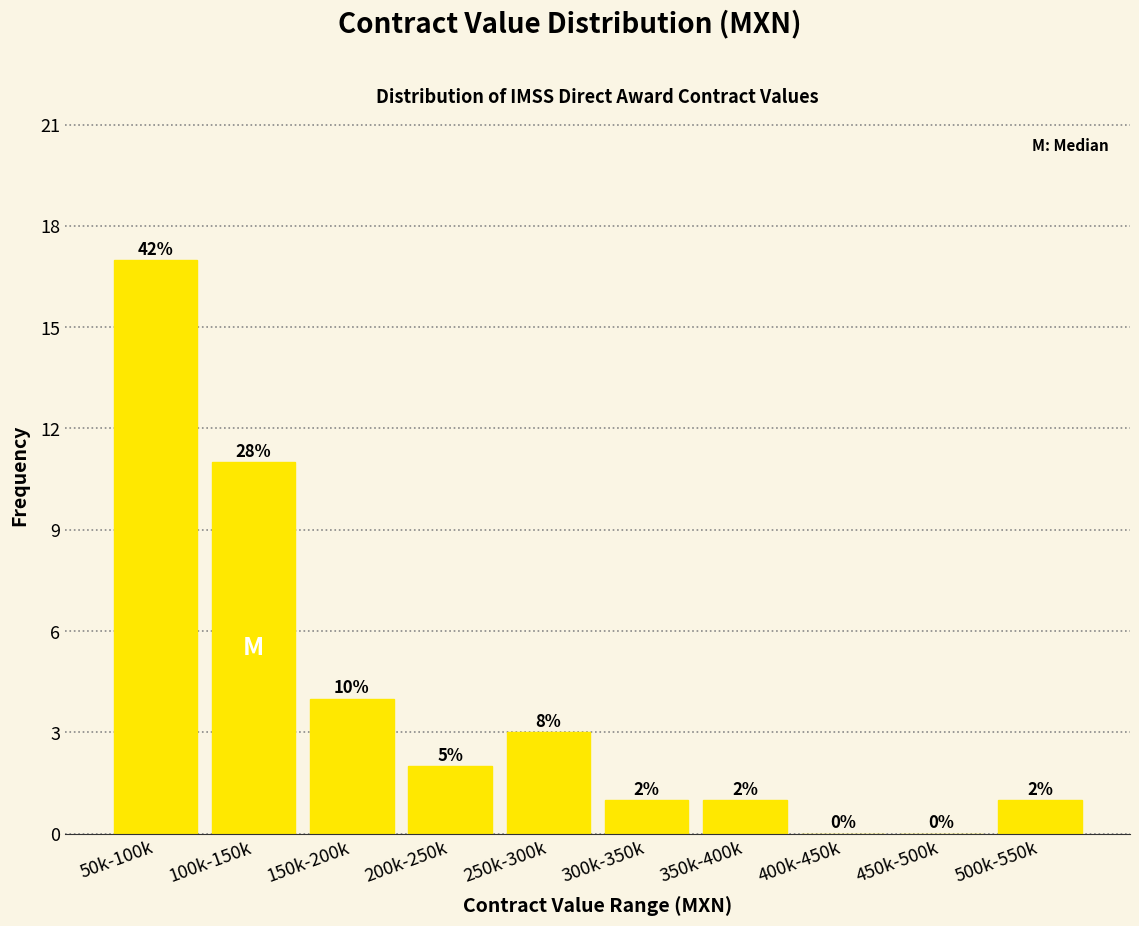

Reading left to right, what are all the values shown in this chart?

50k-100k=17	100k-150k=11	150k-200k=4	200k-250k=2	250k-300k=3	300k-350k=1	350k-400k=1	400k-450k=0	450k-500k=0	500k-550k=1